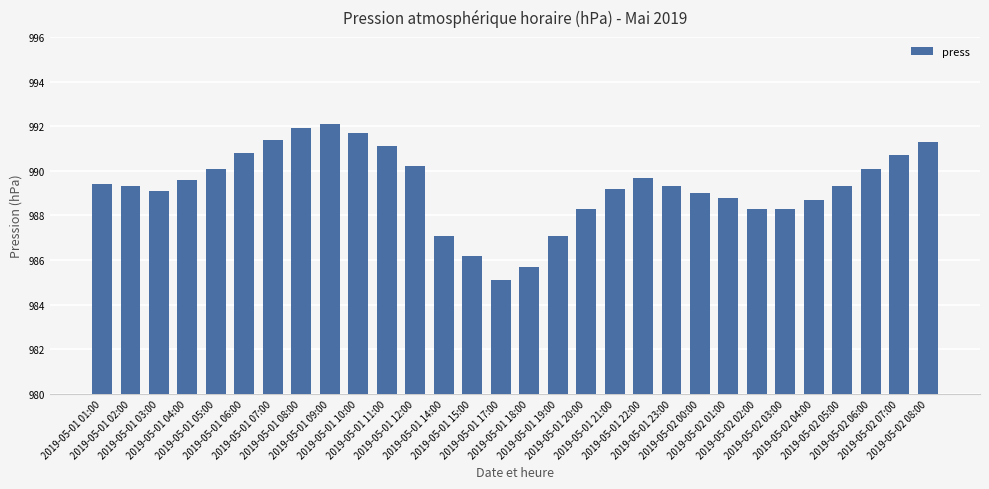

What is the approximate value at 2019-05-01 03:00?

989.1